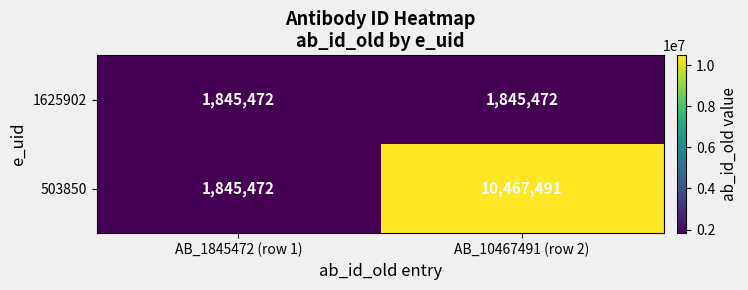

What is the minimum value shown in the chart?

1845472